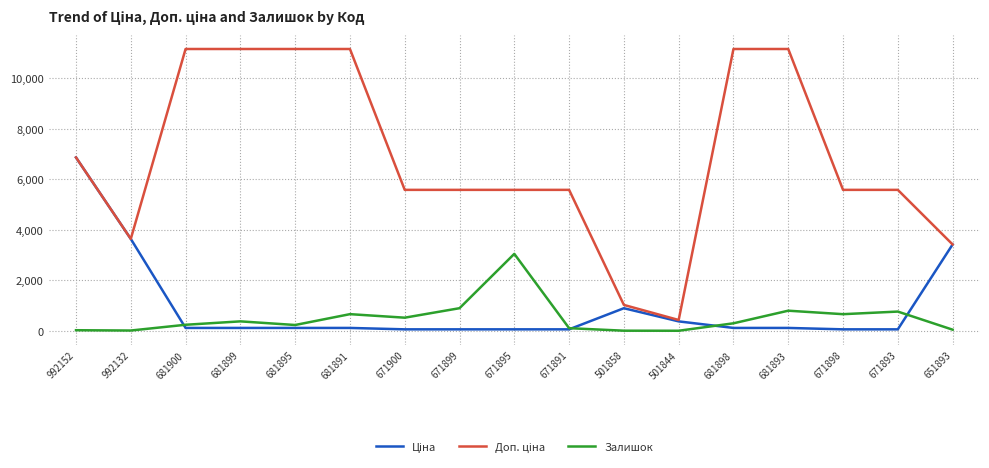

How many lines are shown in the chart?

3